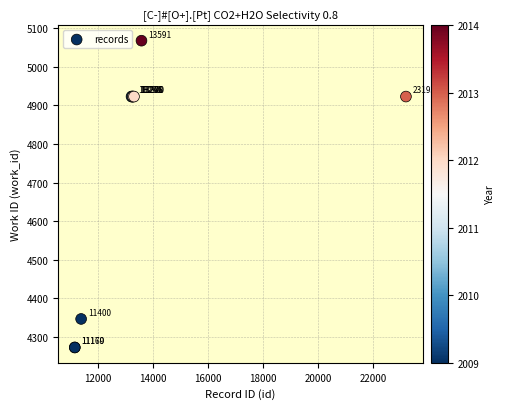

What Y value in the scatter plot is closest to 4670?

4923